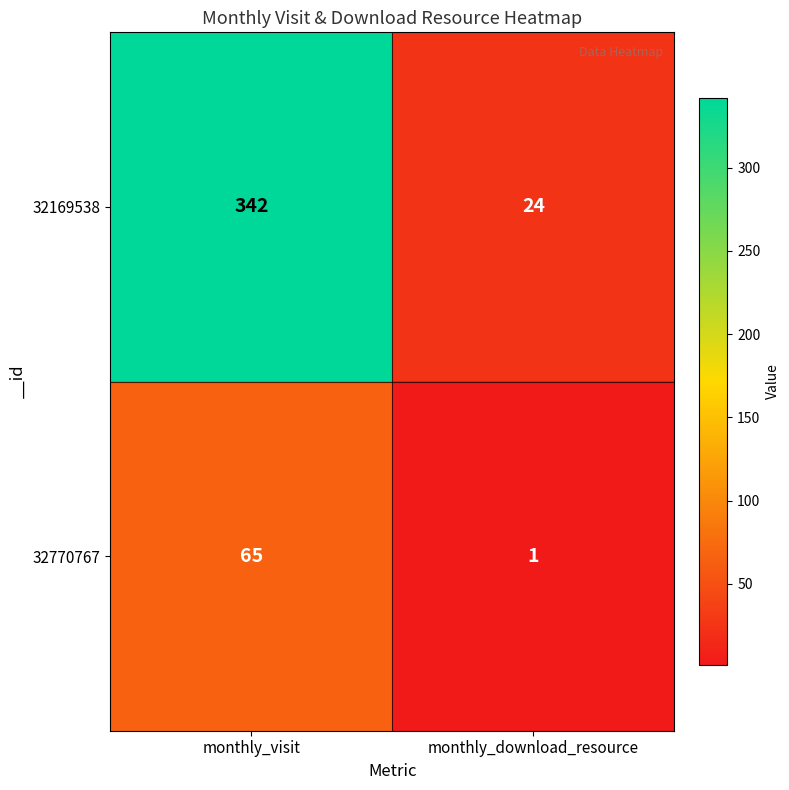

List the series in order of their overall mean, highest first.

32169538, 32770767